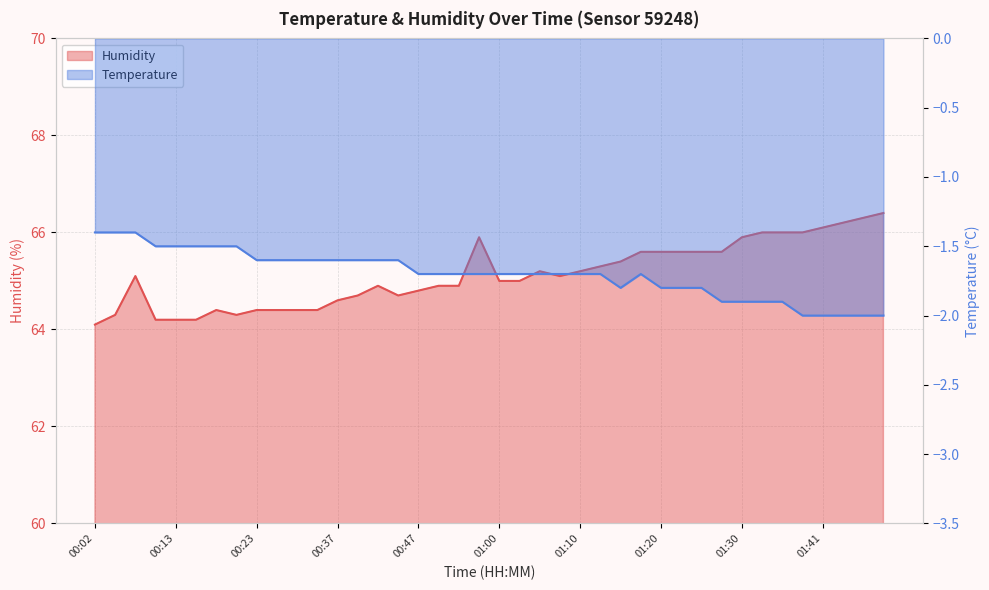

List the series in order of their peak value, highest first.

Humidity, Temperature